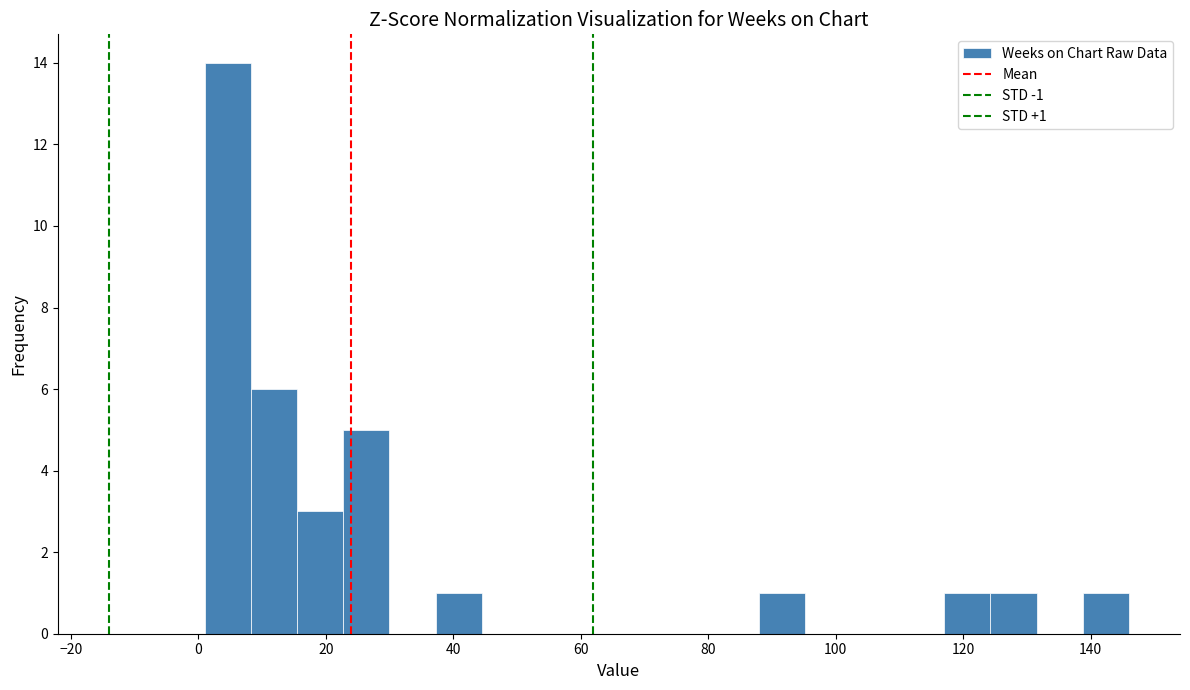

Read against the x-axis, roughly where is the centre of the tallest bar?

4